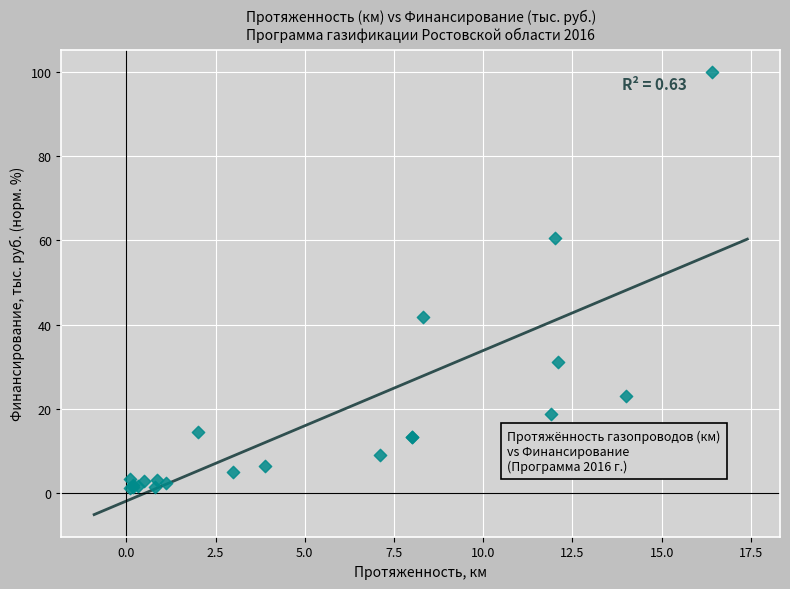

What Y value in the scatter plot is closest to 50?

41.8